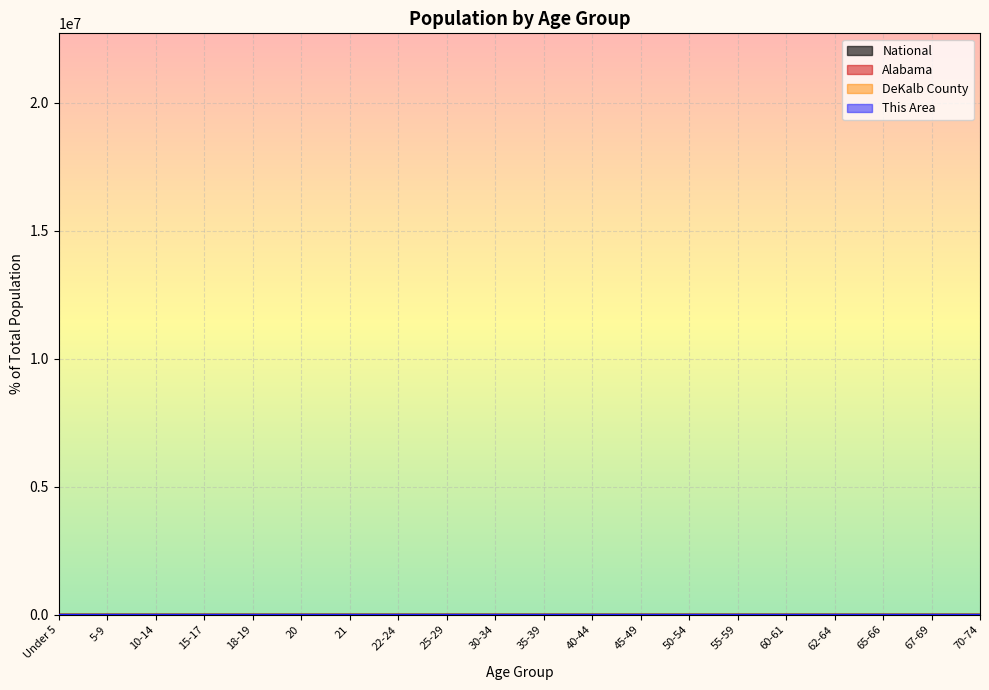

Which category has the lowest value in the This Area series?

21